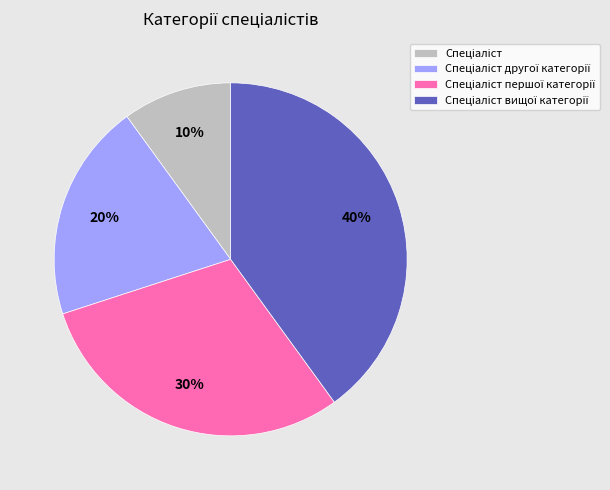

Is there any slice that represents more than half of the pie?

No